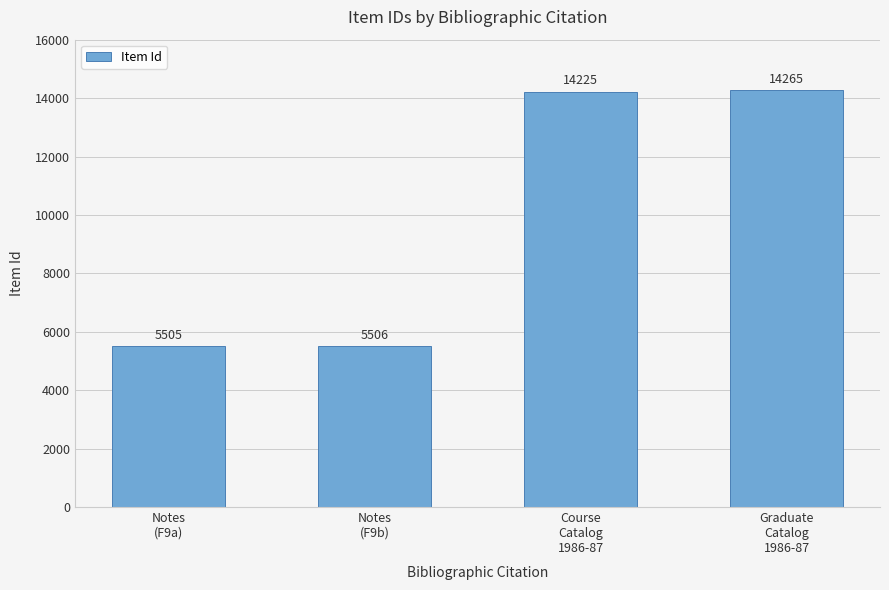

What is the maximum value shown in the chart?

14265